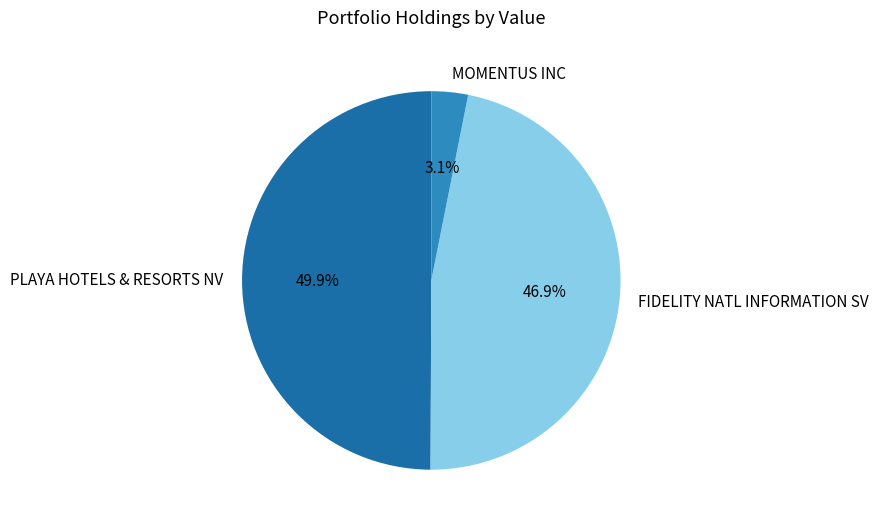

What is the largest slice in the pie chart?

PLAYA HOTELS & RESORTS NV